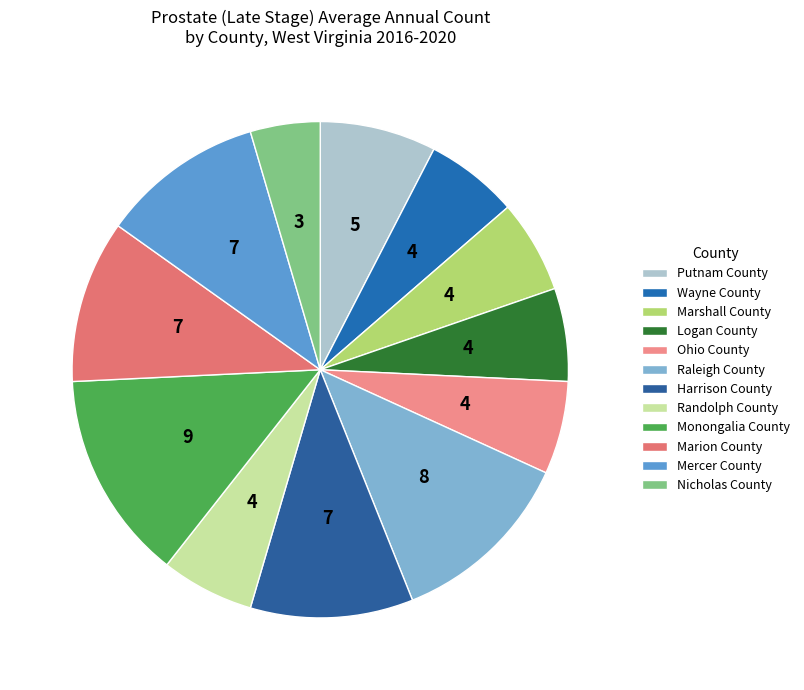

Does any single category account for the majority?

No